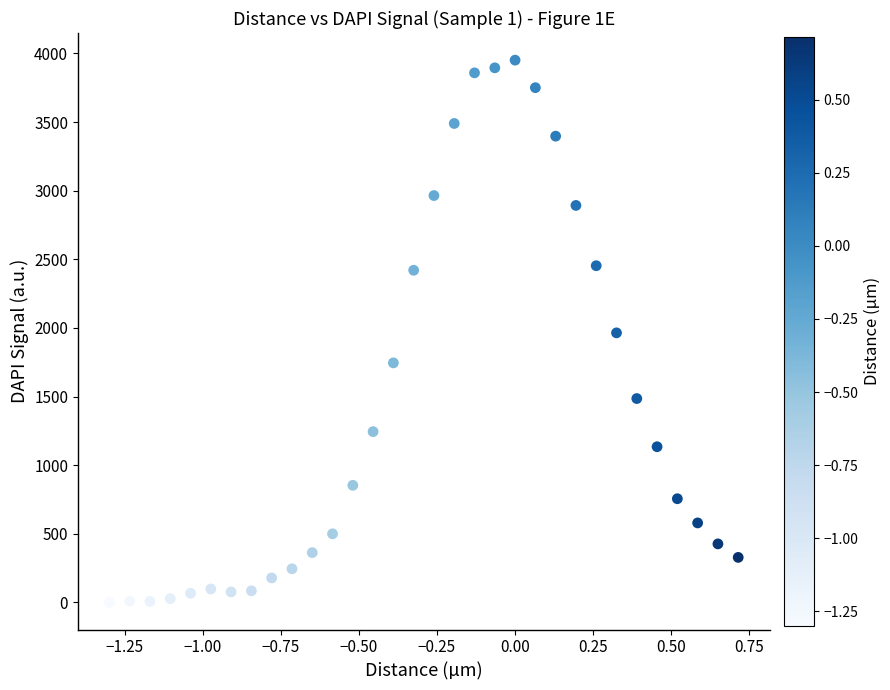

What is the range of X values (max minus min)?

2.0